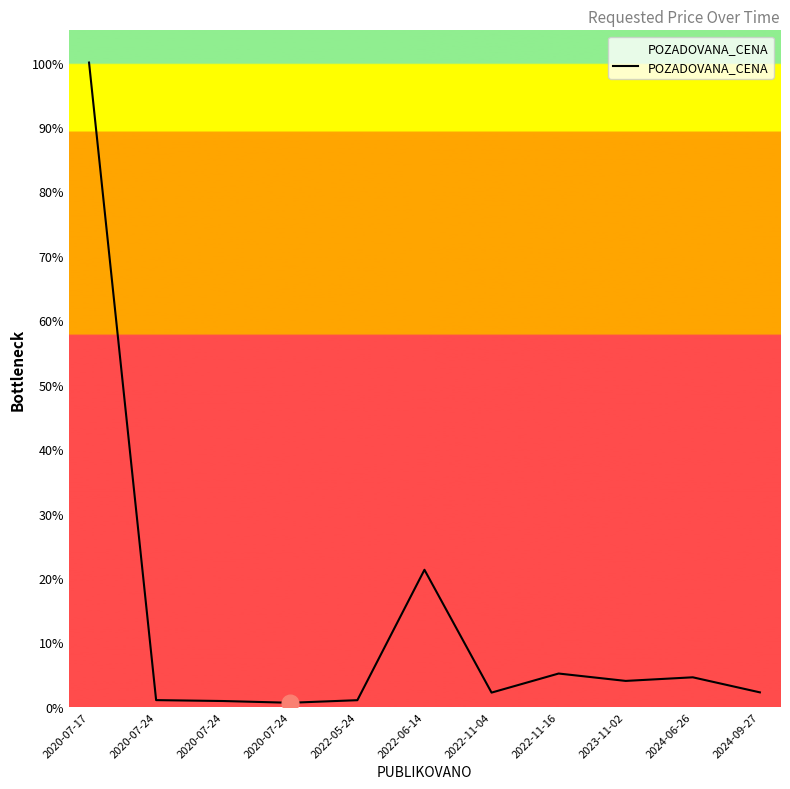

True or false: the data shows 46300 at 2020-07-24.

False